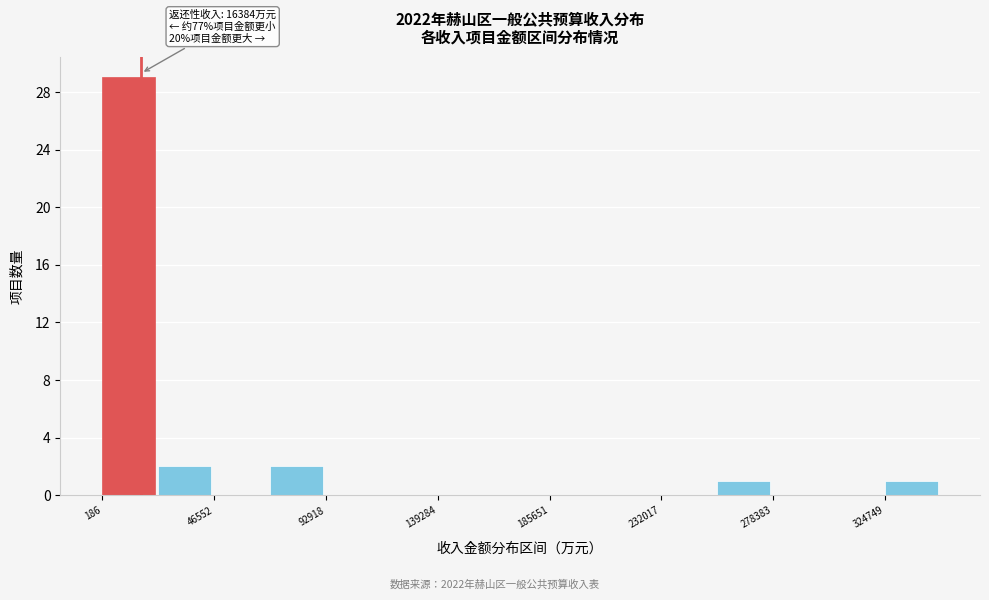

Over which range of the x-axis is the bar tallest?

0 to 25000